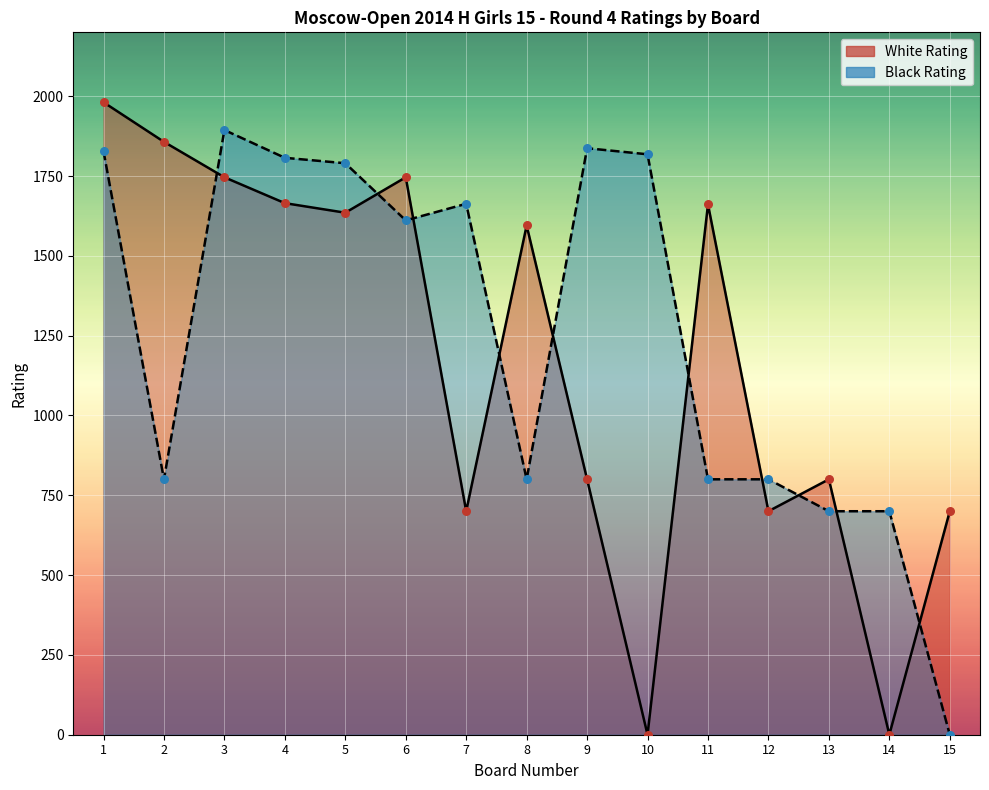

Which series reaches the maximum Y coordinate?

White Rating